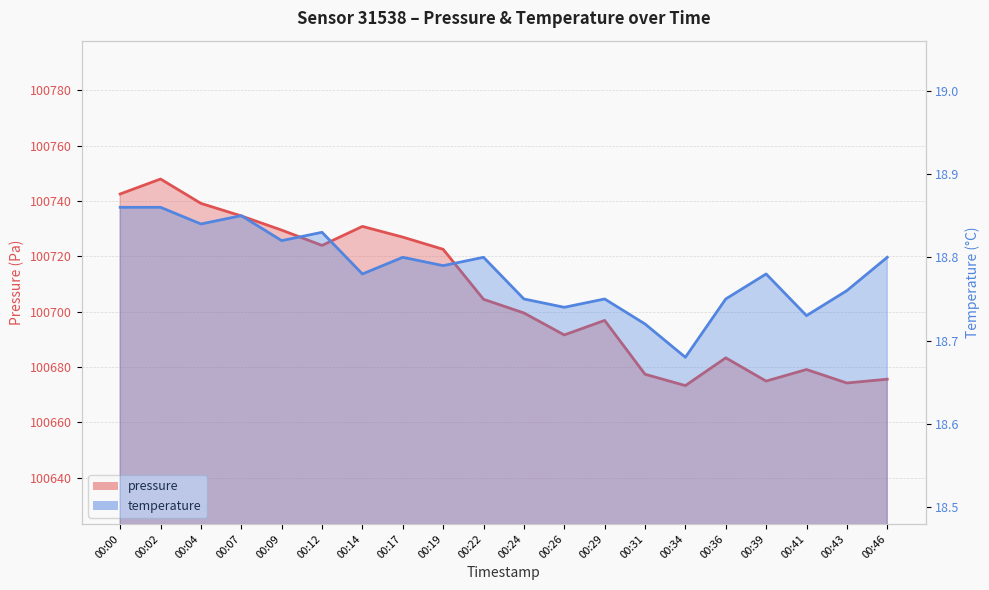

List the labels in order of temperature value, largest first.

00:00, 00:02, 00:07, 00:04, 00:12, 00:09, 00:17, 00:22, 00:46, 00:19, 00:14, 00:39, 00:43, 00:24, 00:29, 00:36, 00:26, 00:41, 00:31, 00:34